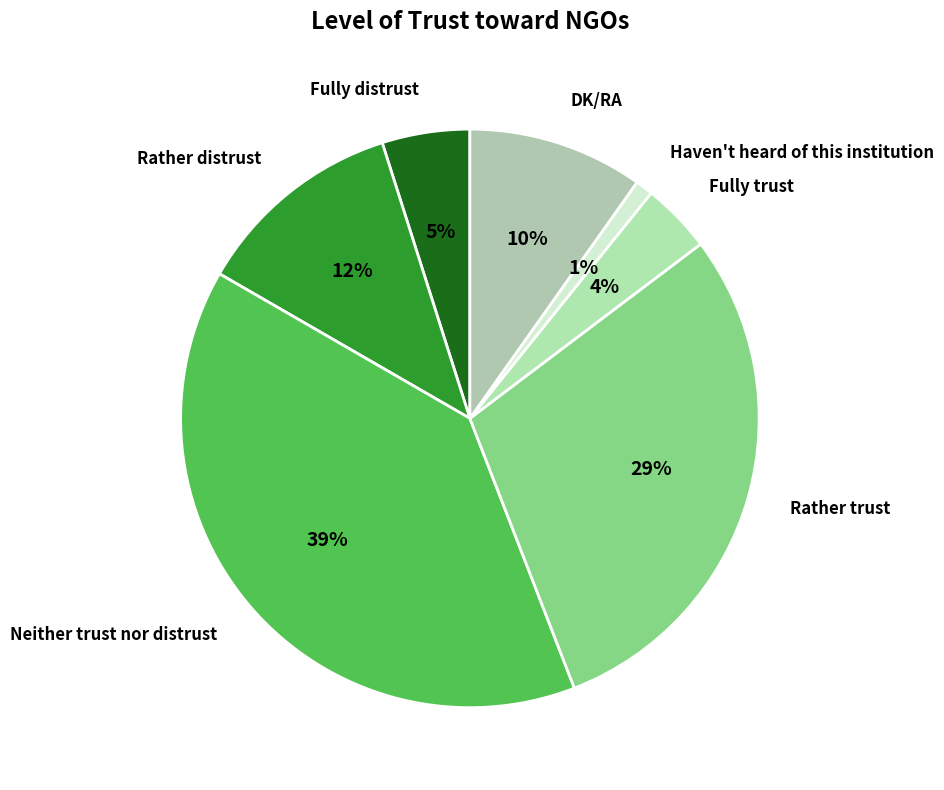

True or false: DK/RA accounts for 10% of the total.

True